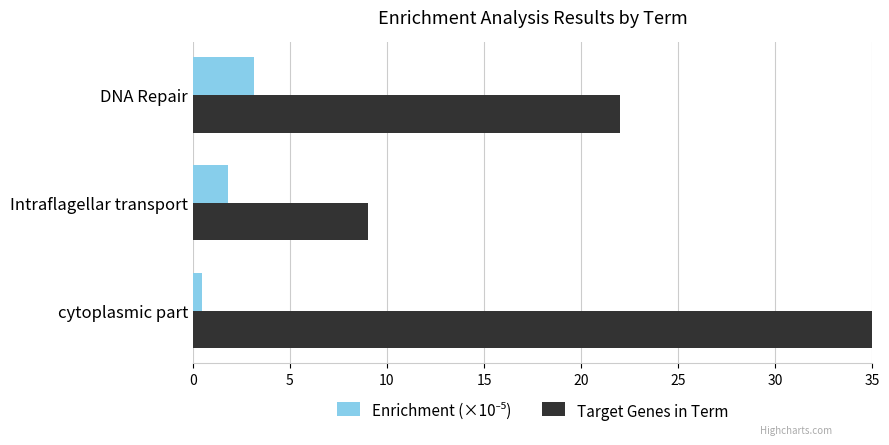

List the series in order of their overall mean, lowest first.

Enrichment (×10⁻⁵), Target Genes in Term